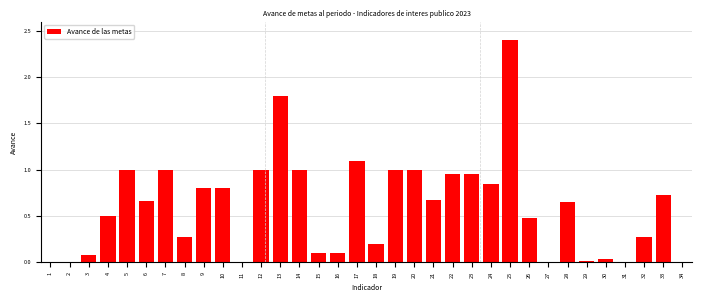

Which has a higher value, 24 or 13?

13